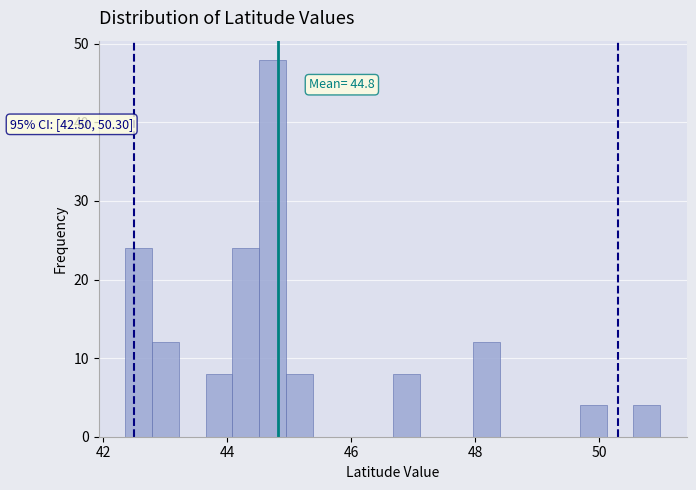

Around what value on the x-axis is the tallest bar? Give the approximate position of its centre, as read against the axis.

44.8